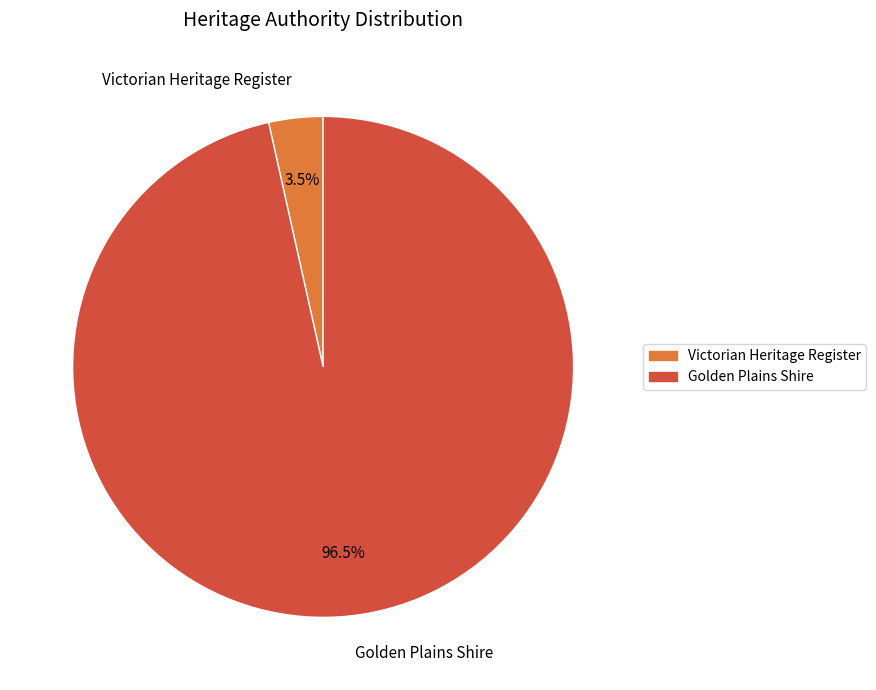

Count the number of slices in the pie.

2